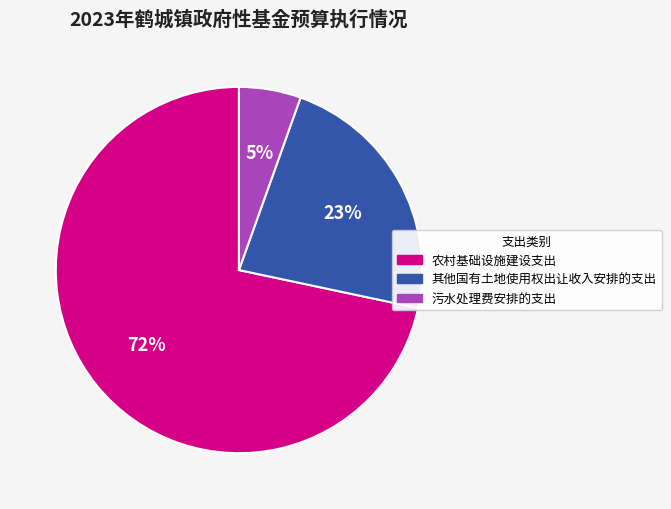

To the nearest percent, what is the combined percentage of 农村基础设施建设支出 and 其他国有土地使用权出让收入安排的支出?

95%